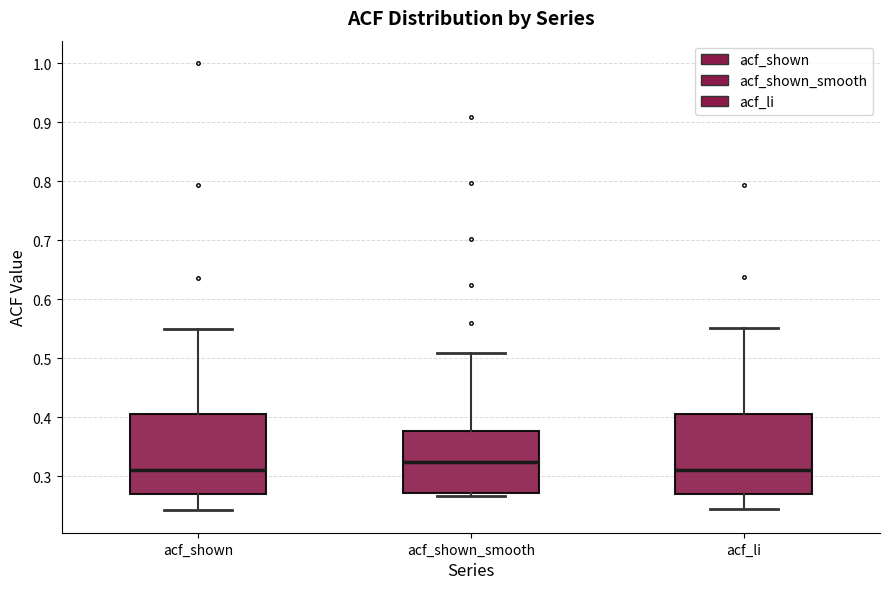

Where does the upper whisker of the box for acf_shown_smooth end on the y-axis? The values are not printed on the chart, so give them approximately, as read against the axis.

0.51